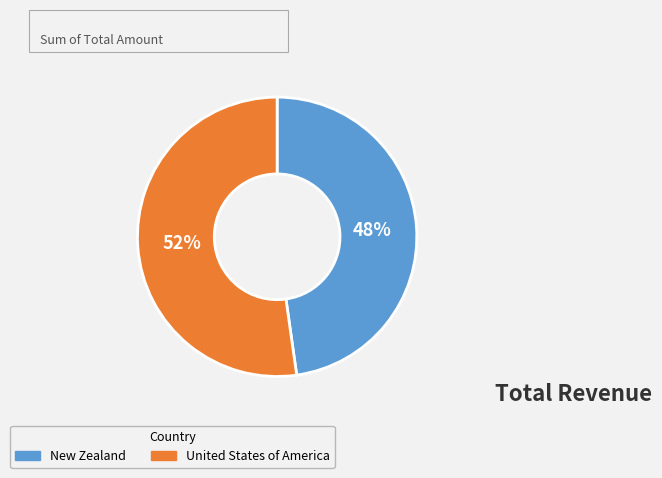

Which slice is the smallest?

New Zealand